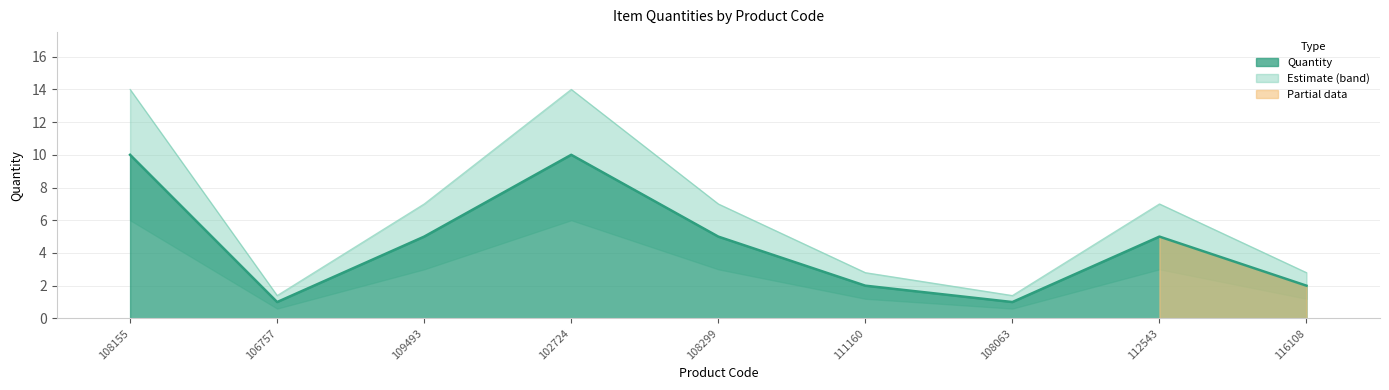

What position from the left is 111160?

6